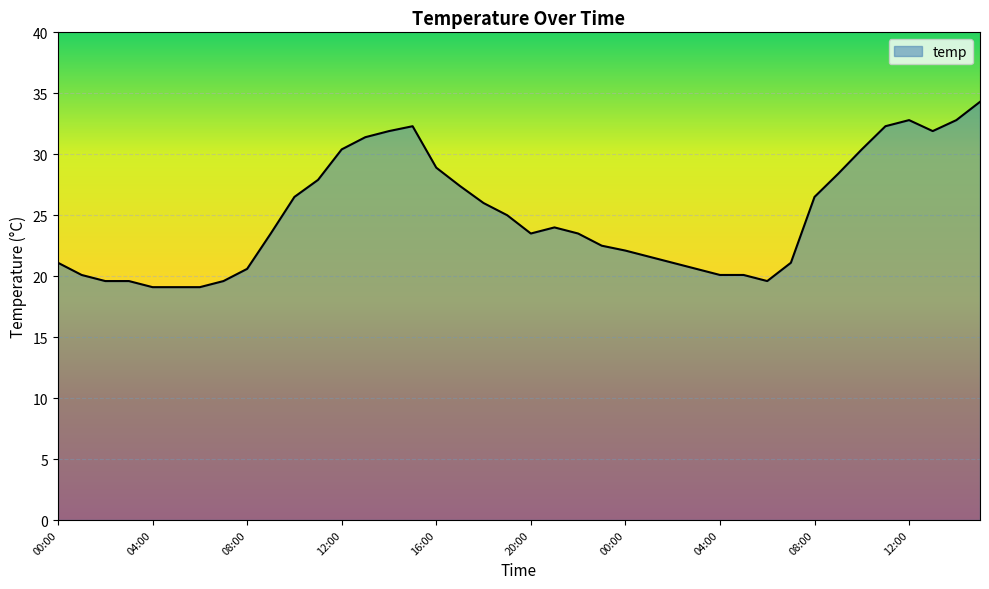

What is the maximum value shown in the chart?

34.3